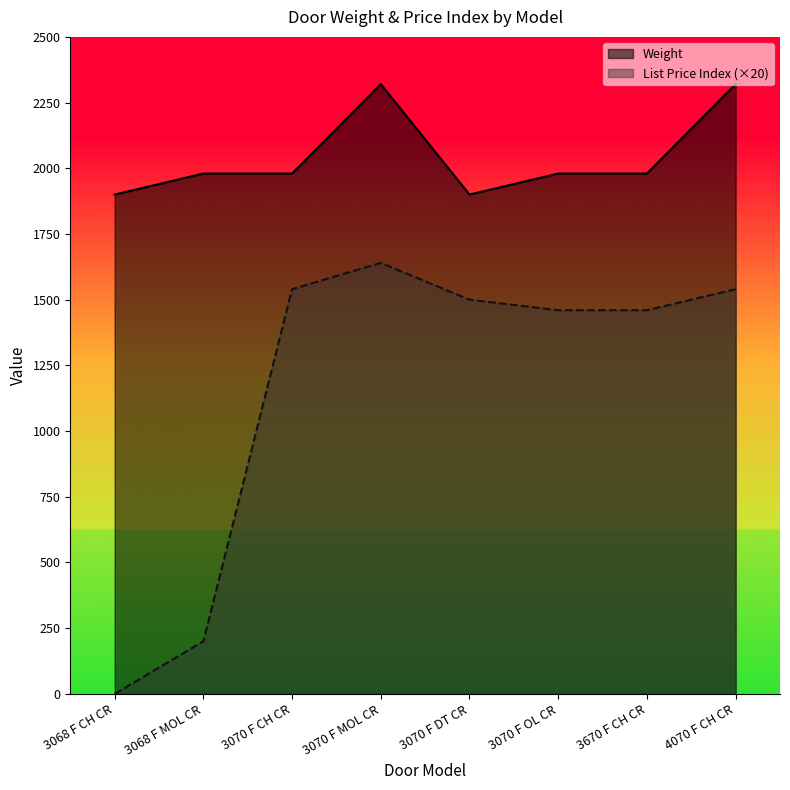

Which series changed the most between 3068 F CH CR and 3068 F MOL CR?

List Price Index (×20)